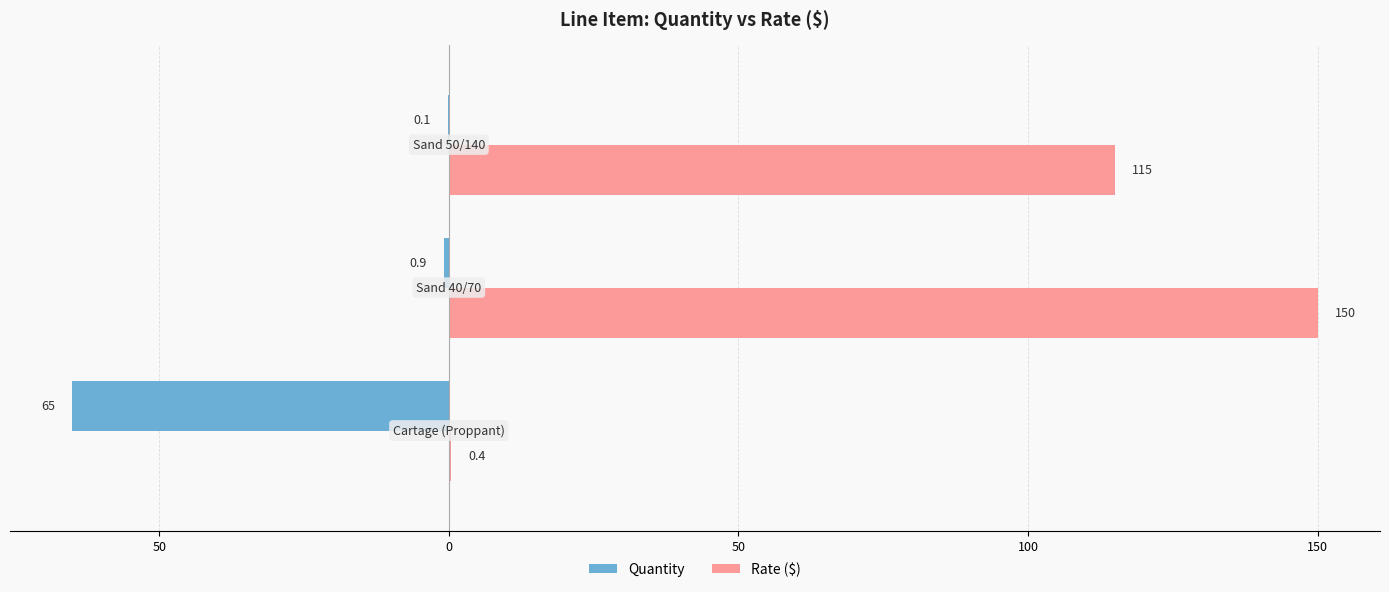

Reading left to right, what are all the values shown in this chart?

Quantity: -65.0	-0.9	-0.1
Rate ($): 0.4	150.0	115.0